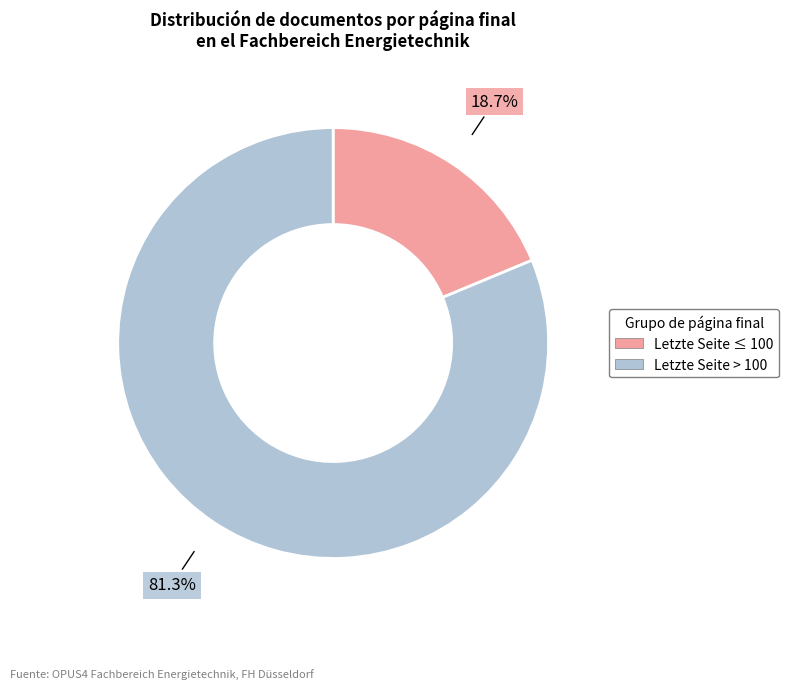

Is there any slice that represents more than half of the pie?

Yes